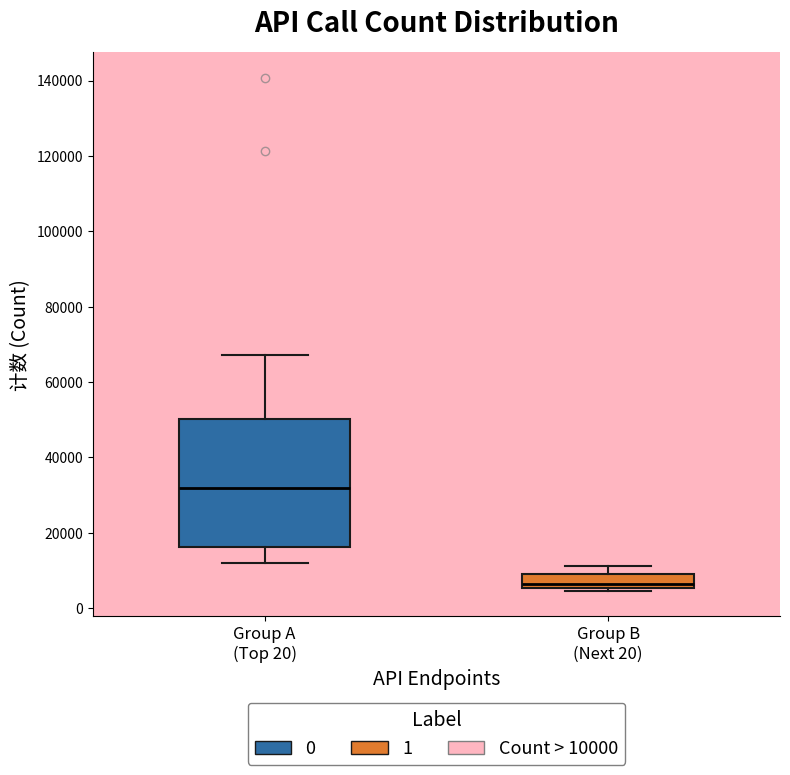

Reading left to right, read every box against the y-axis: the position of its median line, the range the box covers, and the ends of its whiskers. The values are not printed on the chart, so give them approximately, as read against the axis.

Group A (Top 20): median 32000, box 16000 to 50000, whiskers 12000 to 68000
Group B (Next 20): median 6000 (just above the box's lower edge), box 6000 to 10000, whiskers 4000 to 12000